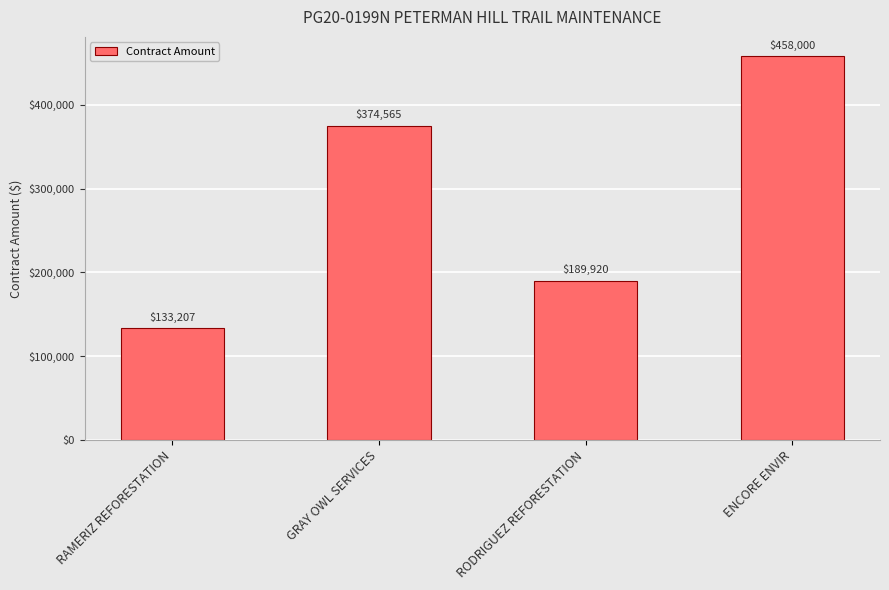

What is the label of the 1st bar from the left?

RAMERIZ REFORESTATION